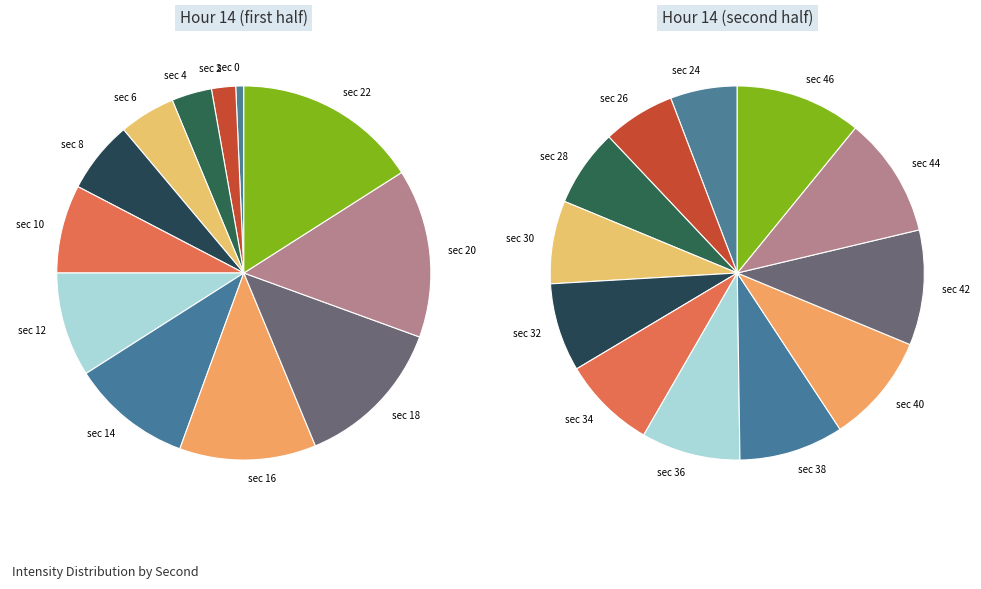

What percentage do minute 14 and minute 12 together represent?

19.7%